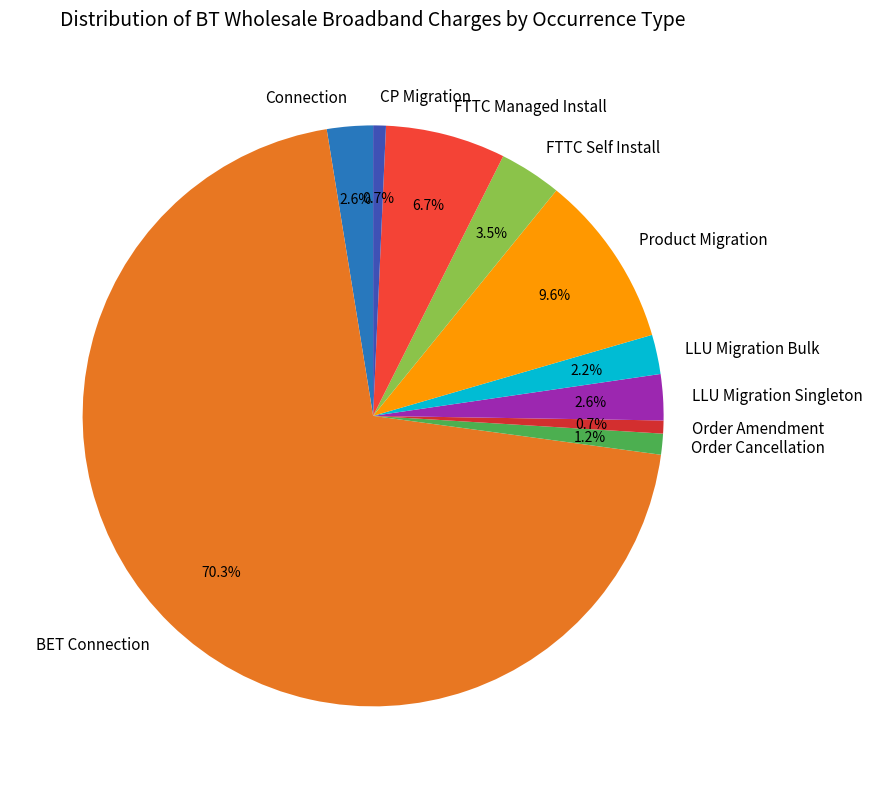

What is the total percentage of Order Cancellation and LLU Migration Bulk?

3.4%